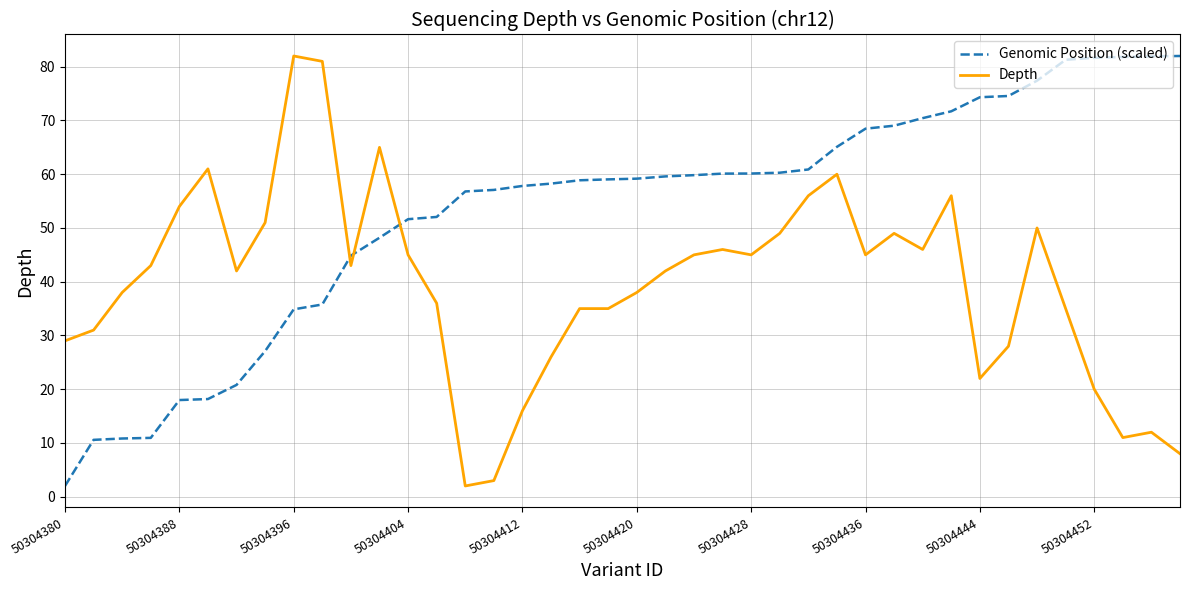

Which series ends up on top after the final intersection of Depth and Genomic Position (scaled)?

Genomic Position (scaled)